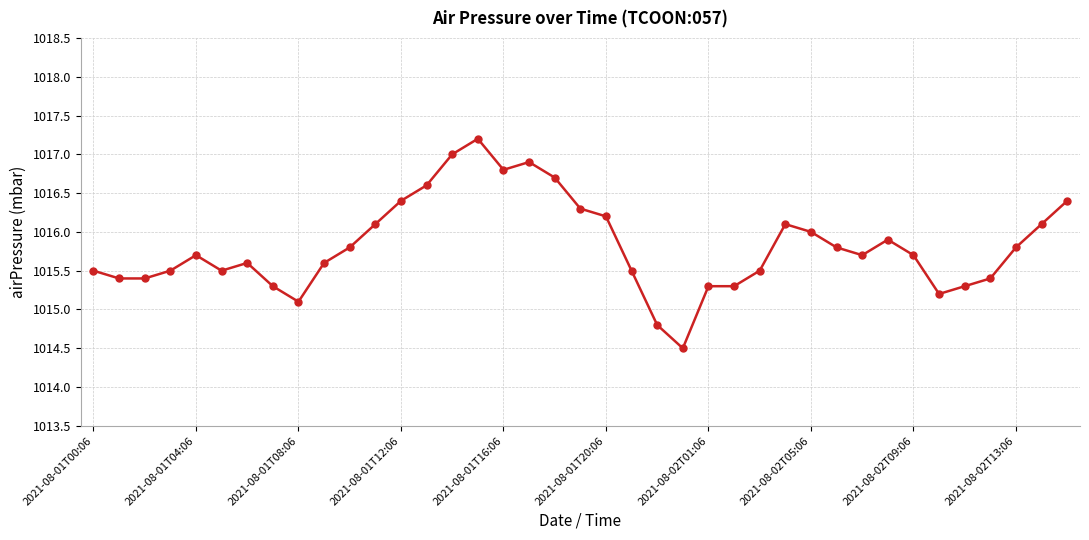

What is the minimum value shown in the chart?

1014.5